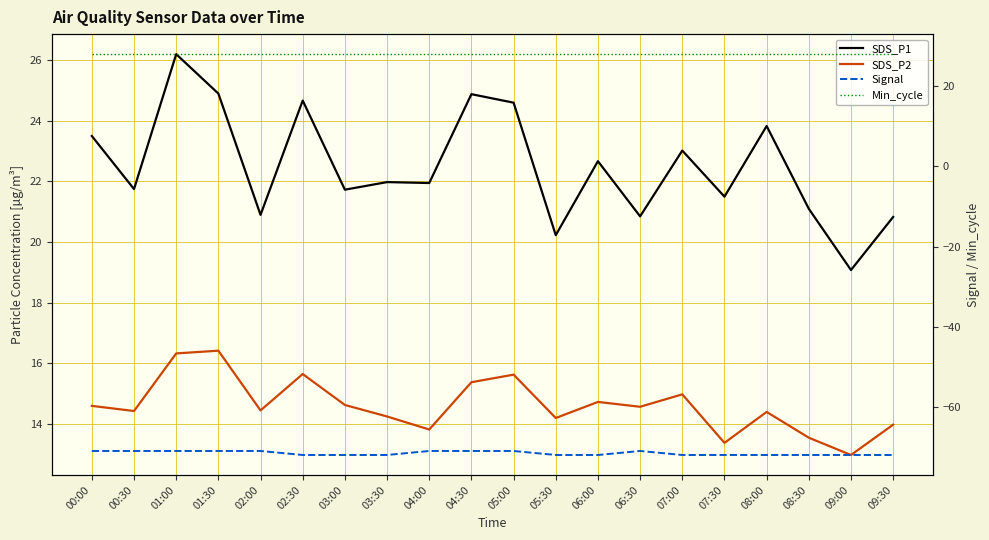

Reading left to right, extract all data points from this chart.

SDS_P1: 23.5	21.8	26.2	24.9	20.9	24.7	21.7	22.0	21.9	24.9	24.6	20.2	22.7	20.9	23.0	21.5	23.8	21.1	19.1	20.8
SDS_P2: 14.6	14.4	16.3	16.4	14.4	15.7	14.6	14.2	13.8	15.4	15.6	14.2	14.7	14.6	15.0	13.4	14.4	13.6	13.0	14.0
Signal: -71.0	-71.0	-71.0	-71.0	-71.0	-72.0	-72.0	-72.0	-71.0	-71.0	-71.0	-72.0	-72.0	-71.0	-72.0	-72.0	-72.0	-72.0	-72.0	-72.0
Min_cycle: 28.0	28.0	28.0	28.0	28.0	28.0	28.0	28.0	28.0	28.0	28.0	28.0	28.0	28.0	28.0	28.0	28.0	28.0	28.0	28.0